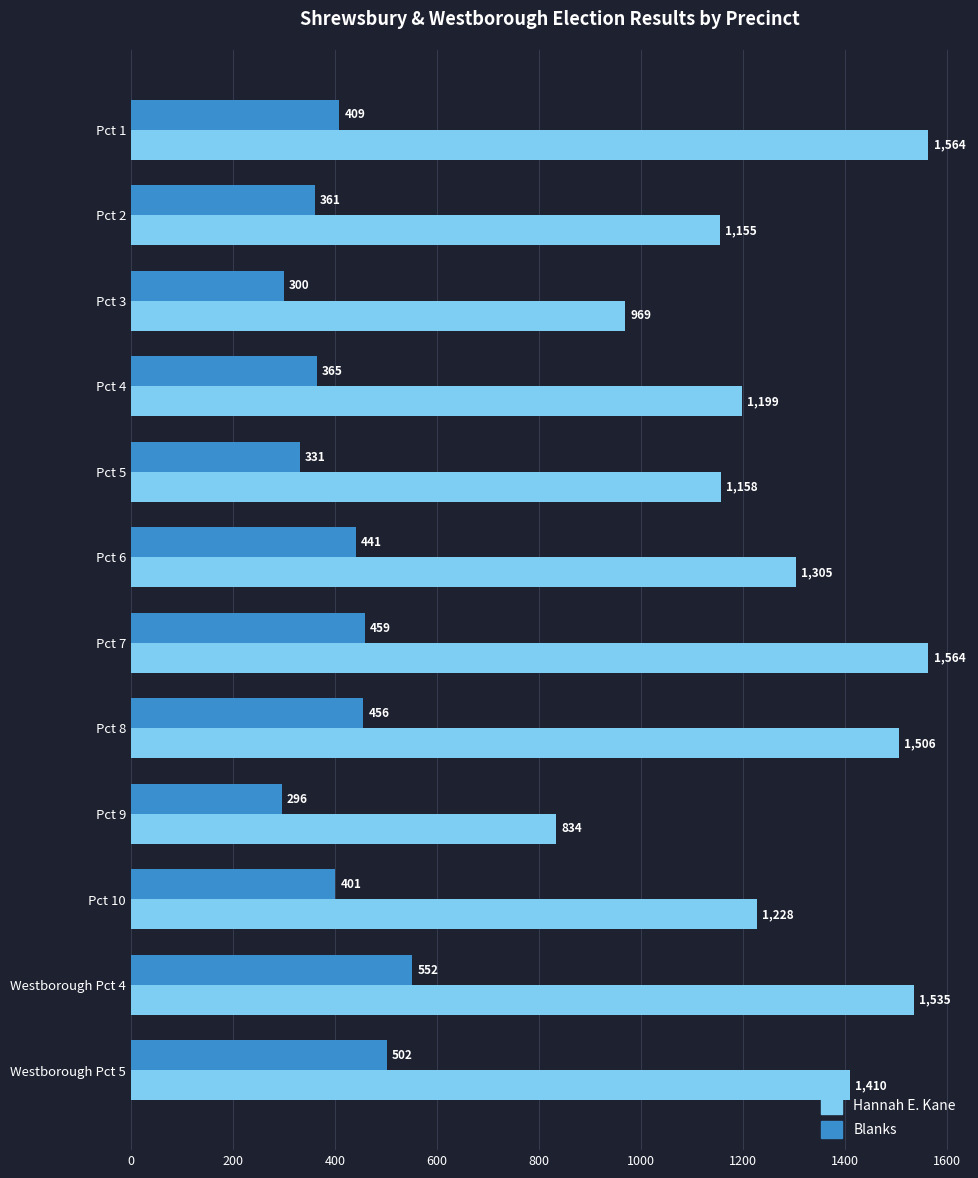

What is the average value of the Blanks series?

406